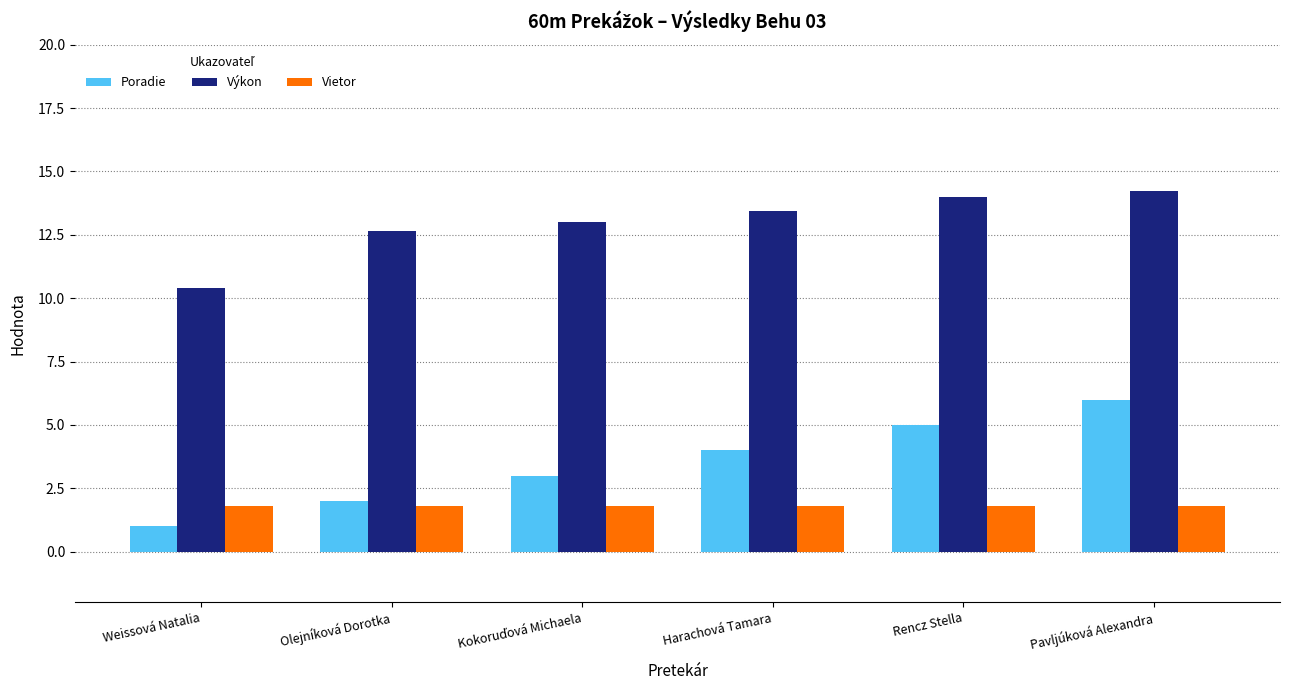

Reading right to left, list all the values displayed in this chart.

Poradie: 6.0	5.0	4.0	3.0	2.0	1.0
Výkon: 14.2	14.0	13.4	13.0	12.7	10.4
Vietor: 1.8	1.8	1.8	1.8	1.8	1.8